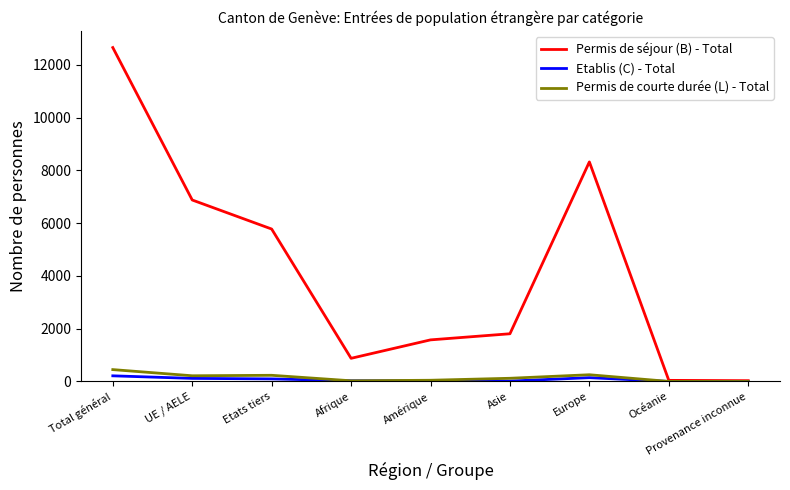

How many lines are shown in the chart?

3